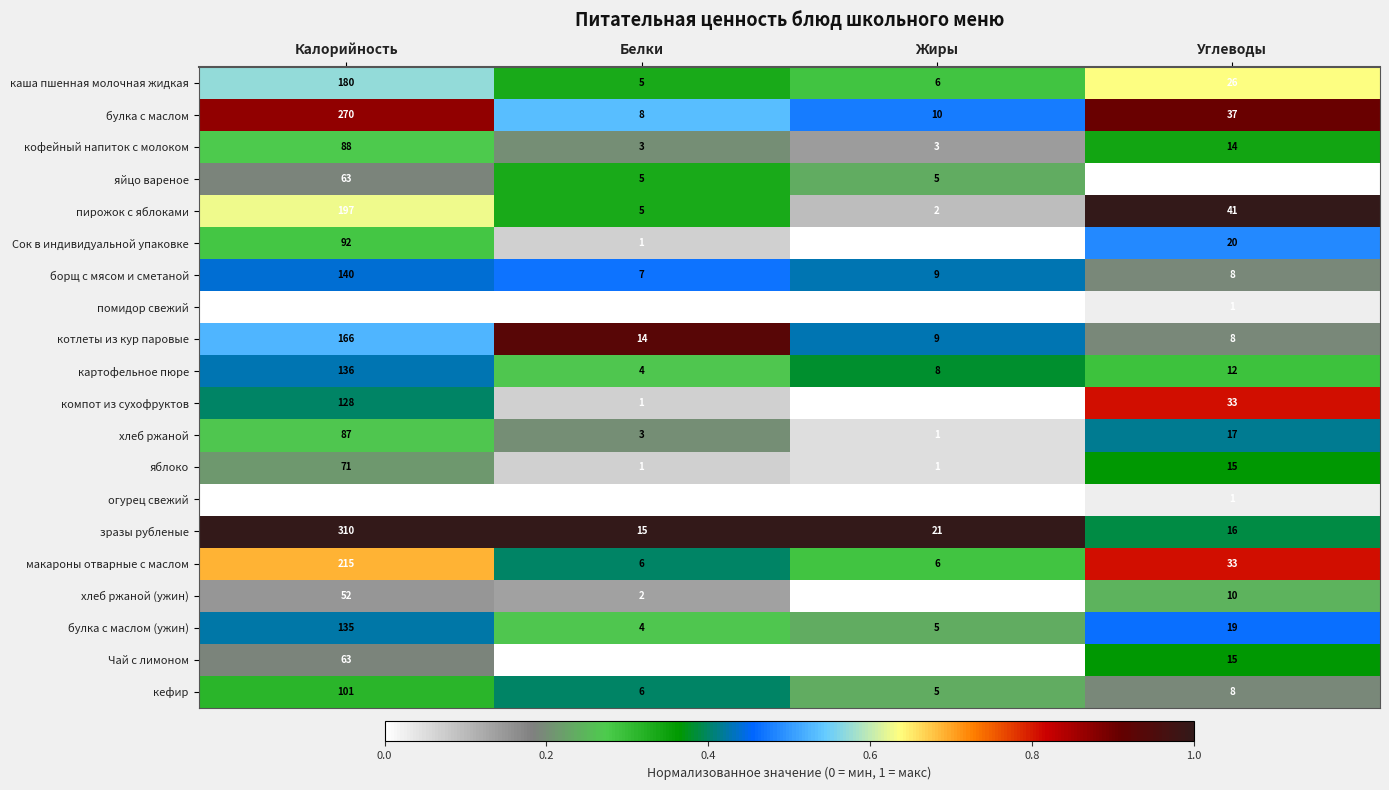

What value does the яблоко series have at Калорийность?

71